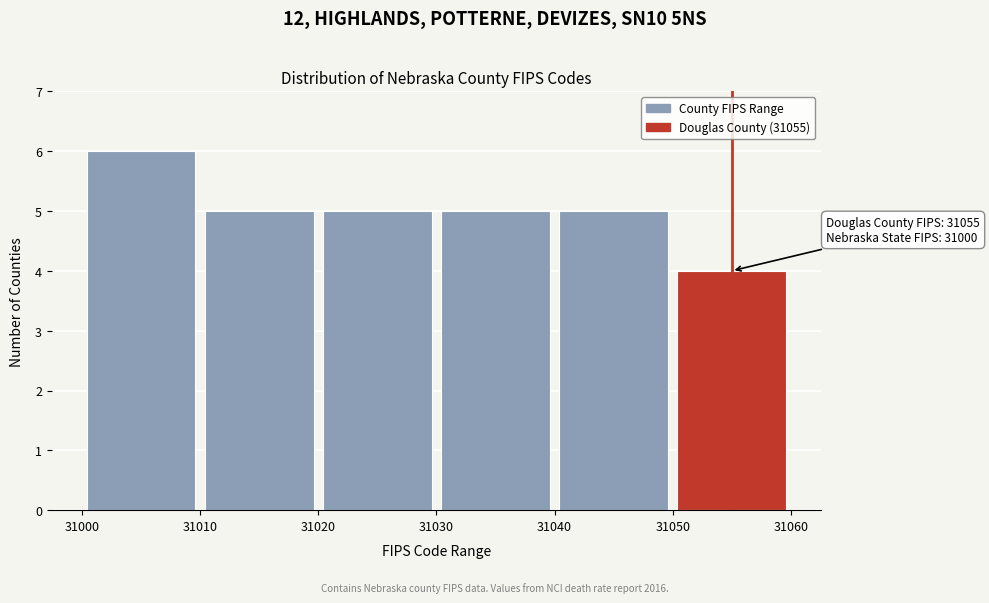

Which range on the x-axis has the tallest bar?

31000 to 31010